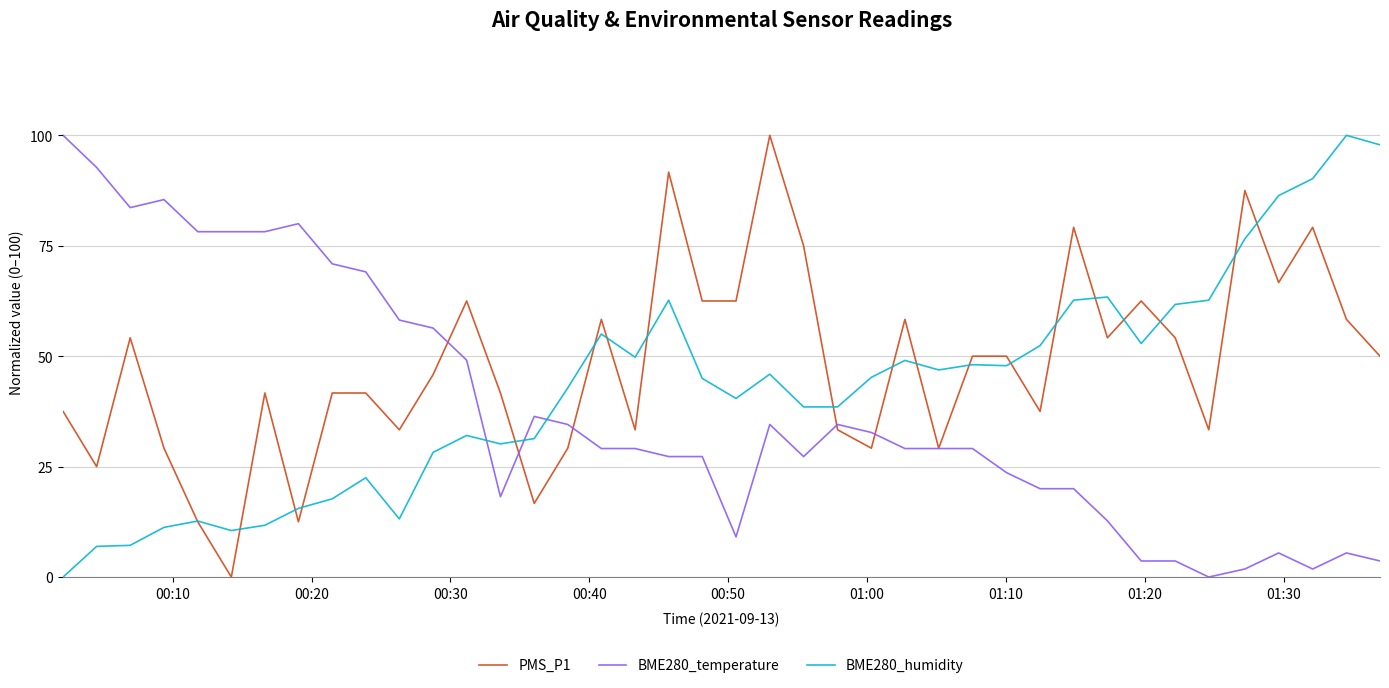

What is the highest value of the BME280_humidity series?

100.0